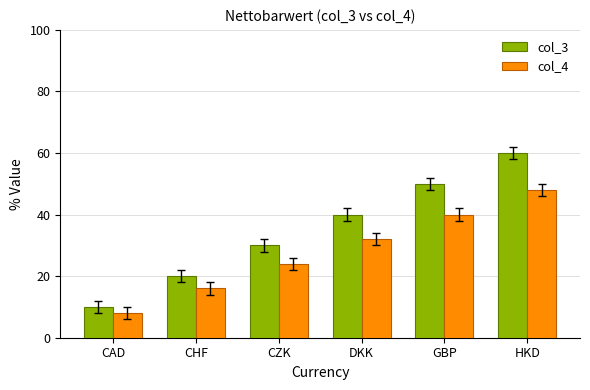

Which series changed the most between GBP and HKD?

col_3